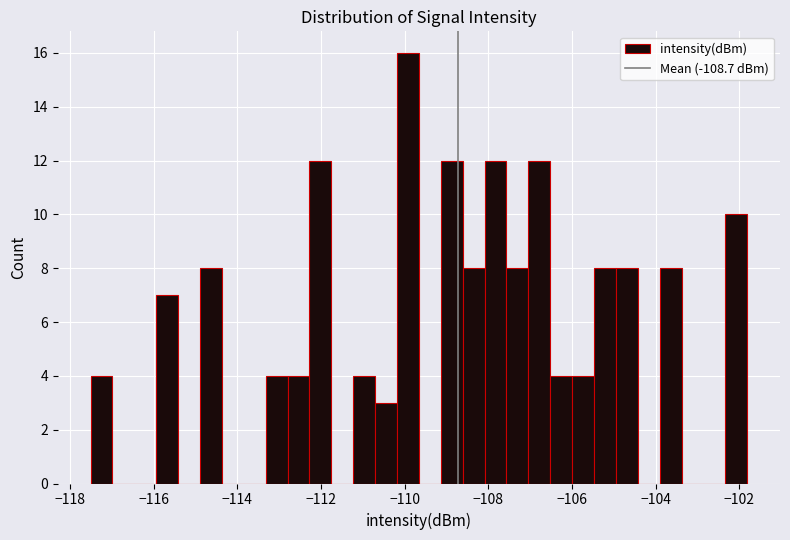

Read against the x-axis, roughly where is the centre of the tallest bar?

-110.0